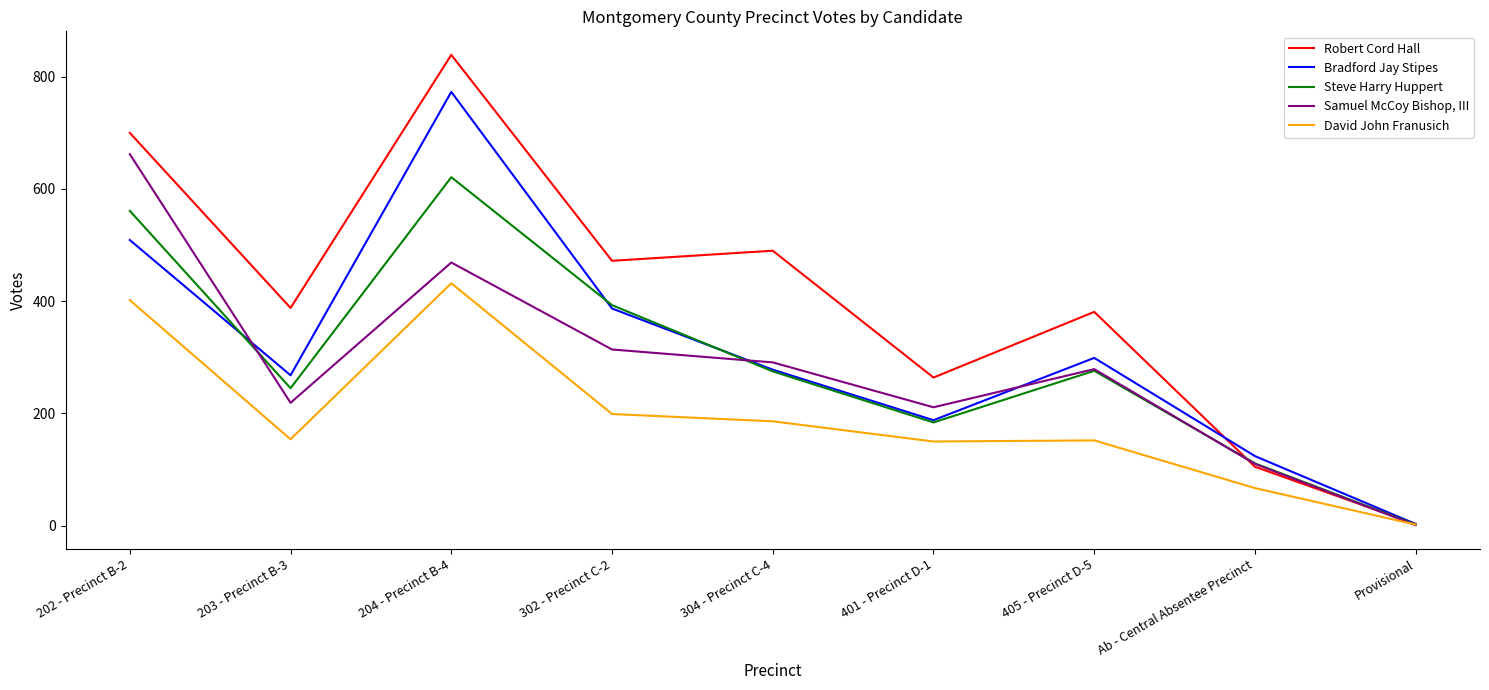

Between Ab - Central Absentee Precinct and Provisional, which series saw the biggest shift?

Bradford Jay Stipes